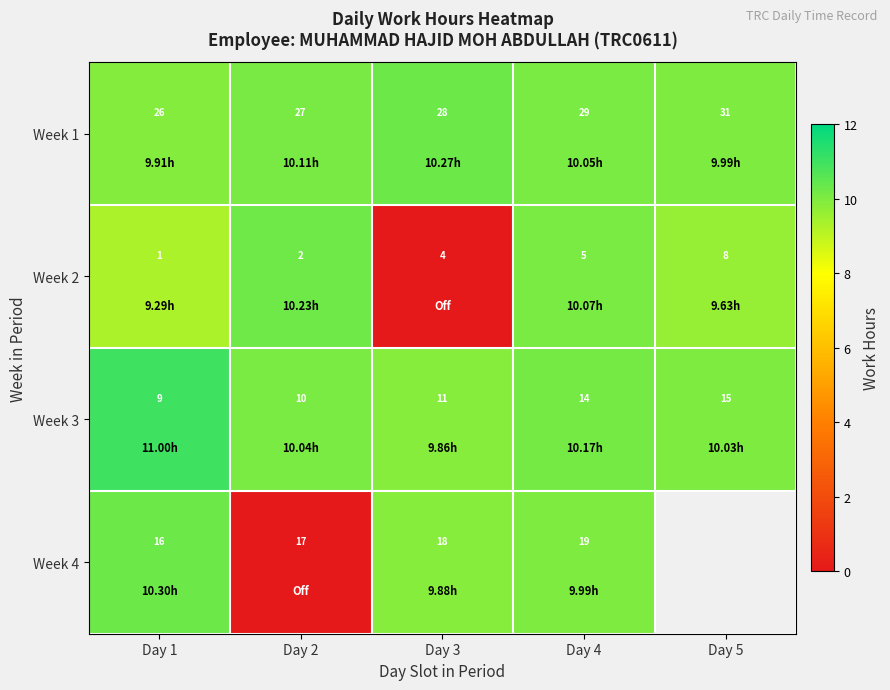

Is the value of Week 4 at Day 1 greater than the value of Week 3 at Day 1?

Yes